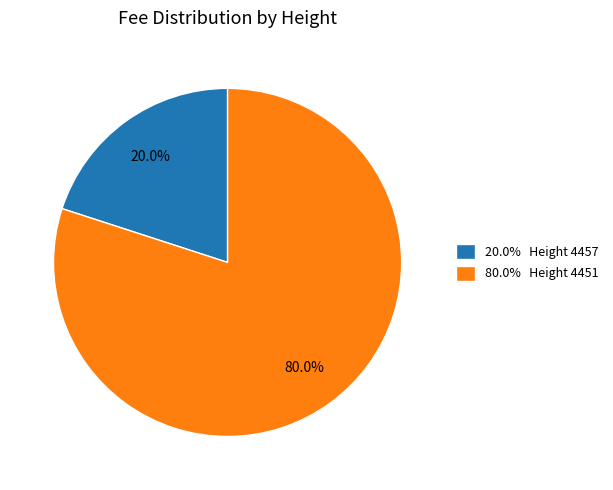

Between 80.0% Height 4451 and 20.0% Height 4457, which is larger?

80.0% Height 4451